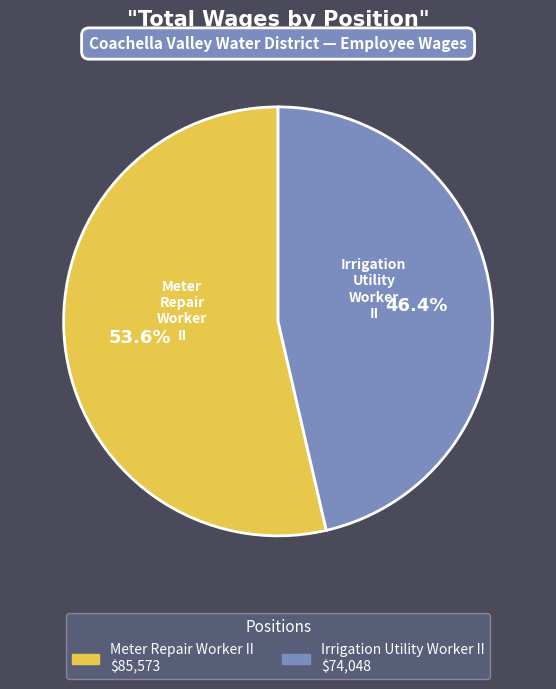

To the nearest percent, what is the combined percentage of Irrigation Utility Worker II and Meter Repair Worker II?

100%